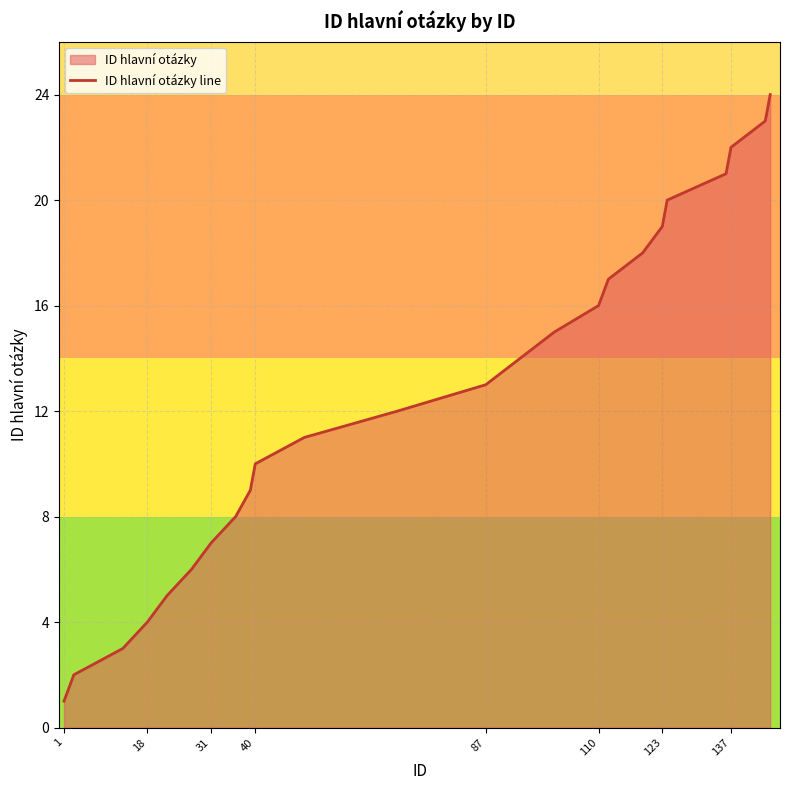

What is the maximum value shown in the chart?

24